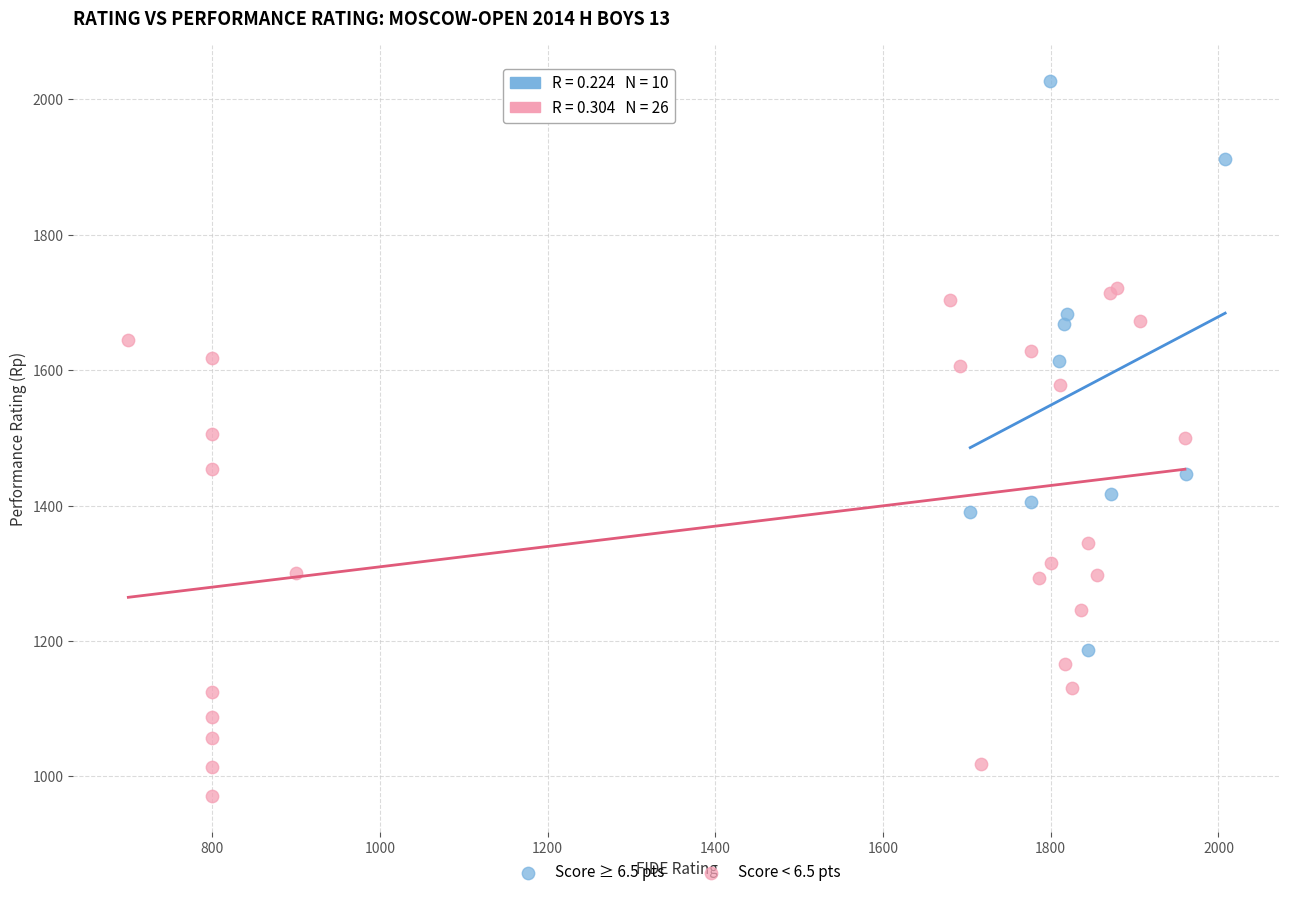

Which series contains the highest Y value?

Score ≥ 6.5 pts